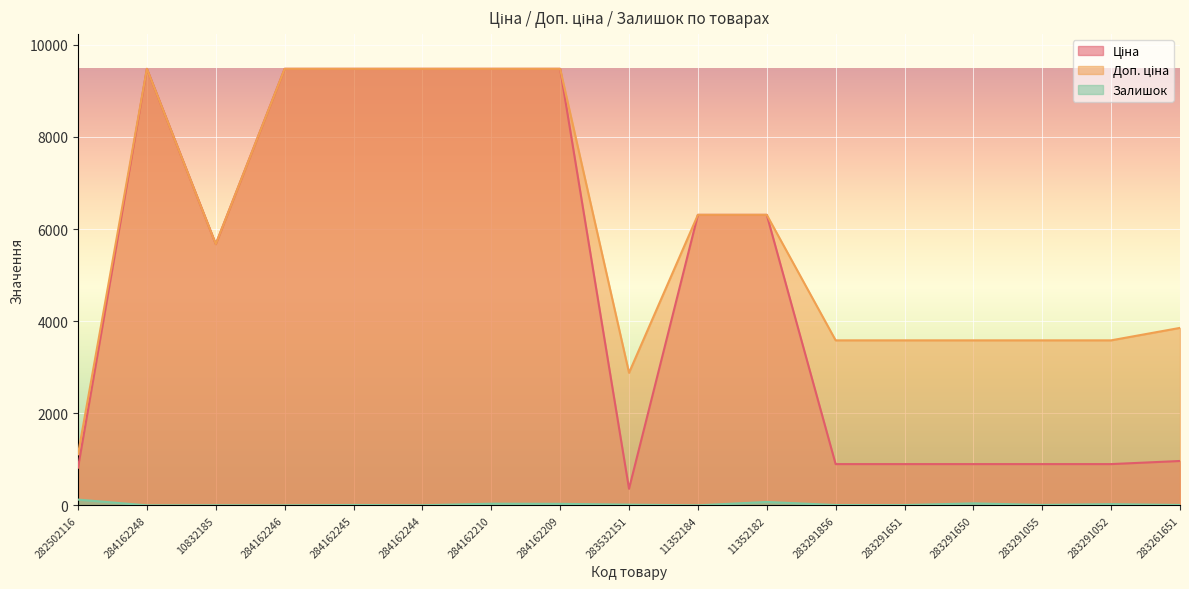

What value does the Ціна series have at 284162210?

9480.1